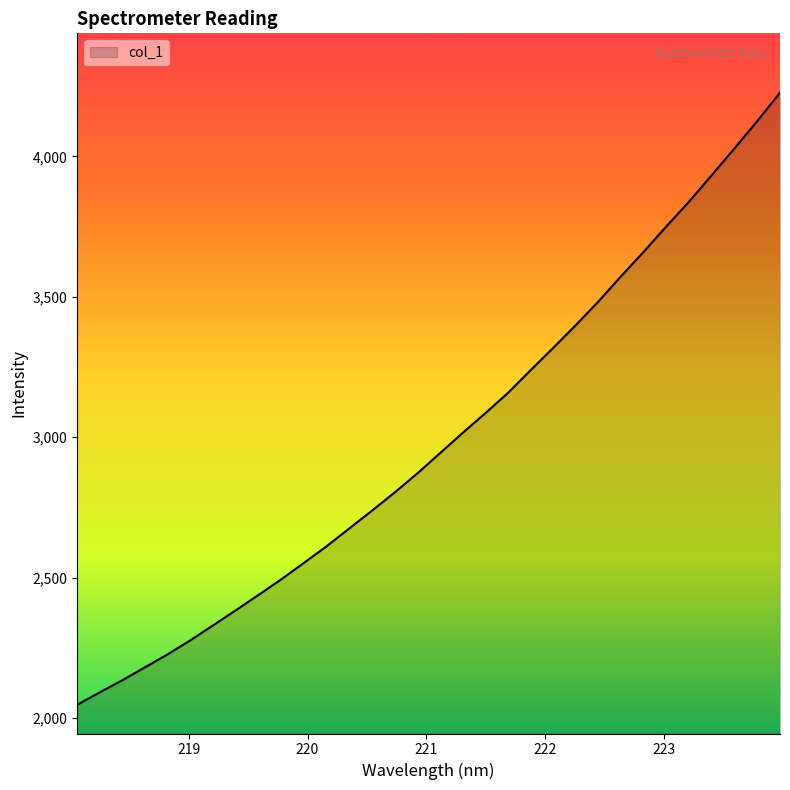

What is the greatest value displayed?

4226.7